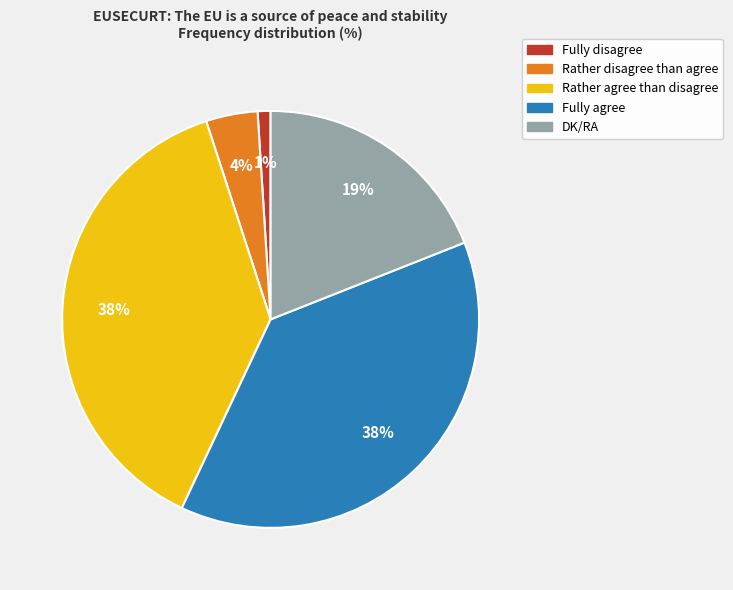

What is the ratio of the value at DK/RA to the value at Fully agree?

0.5